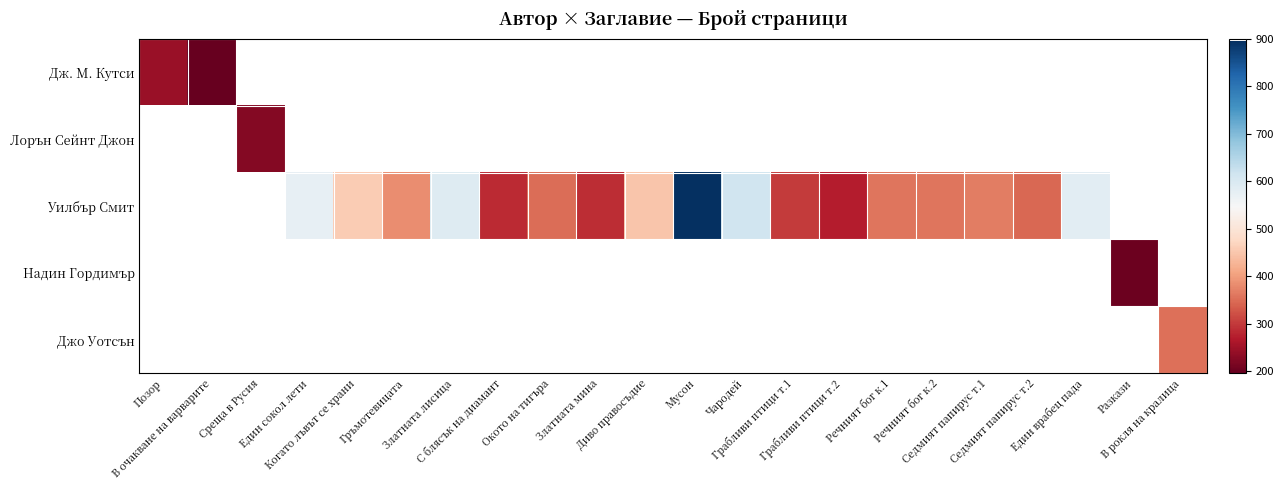

Is the value of Лорън Сейнт Джон at В рокля на кралица greater than the value of Надин Гордимър at Окото на тигъра?

No